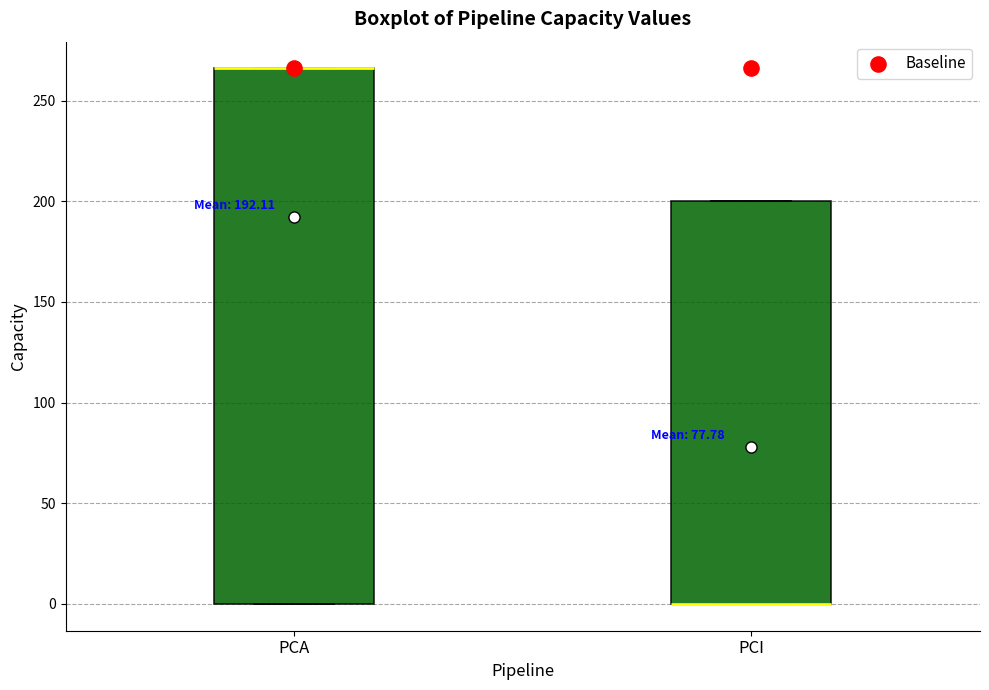

Which box is the tallest, from its lower edge to its upper edge?

PCA